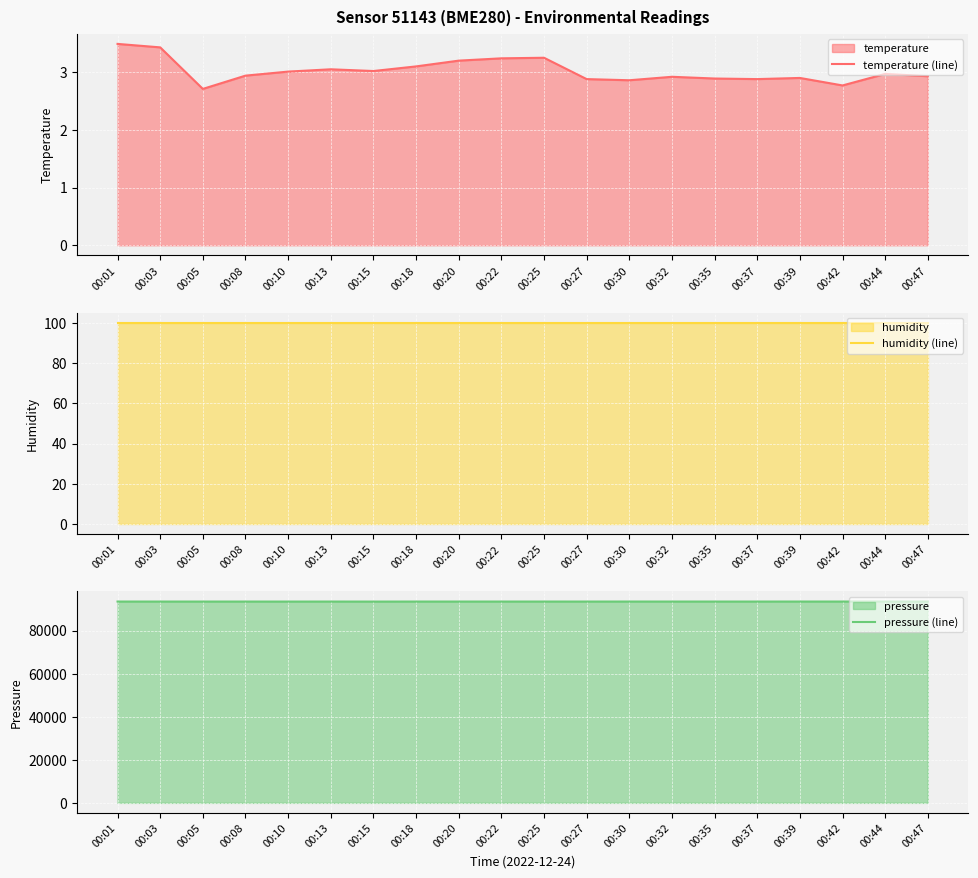

At which category is the sum across all series the highest?

00:42